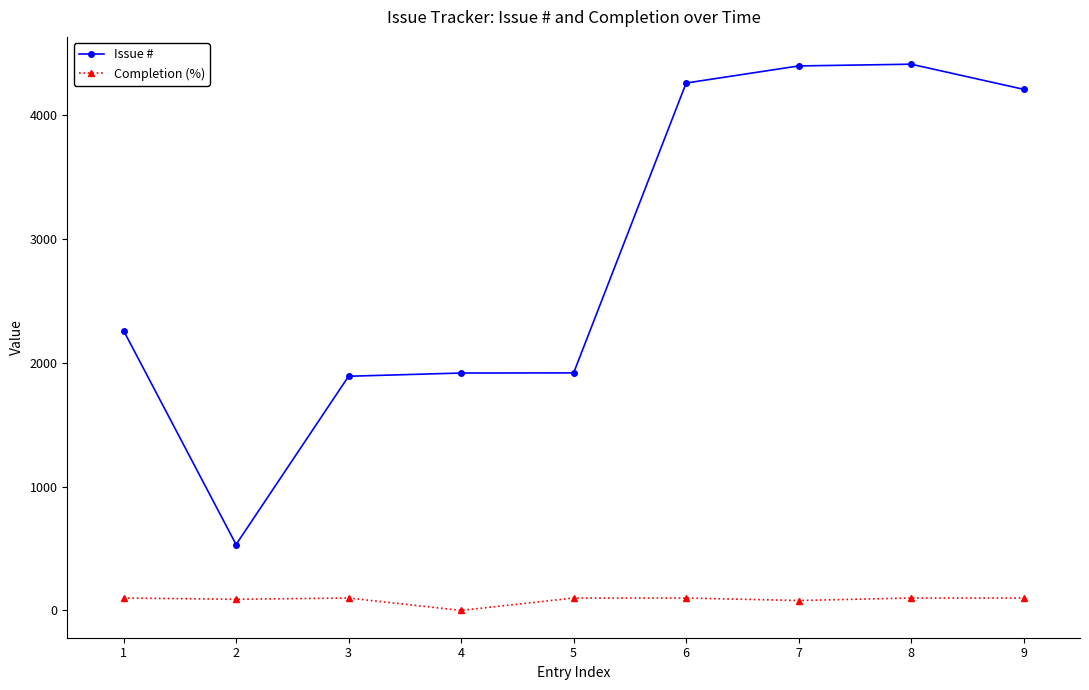

What is the maximum value for Completion (%)?

100